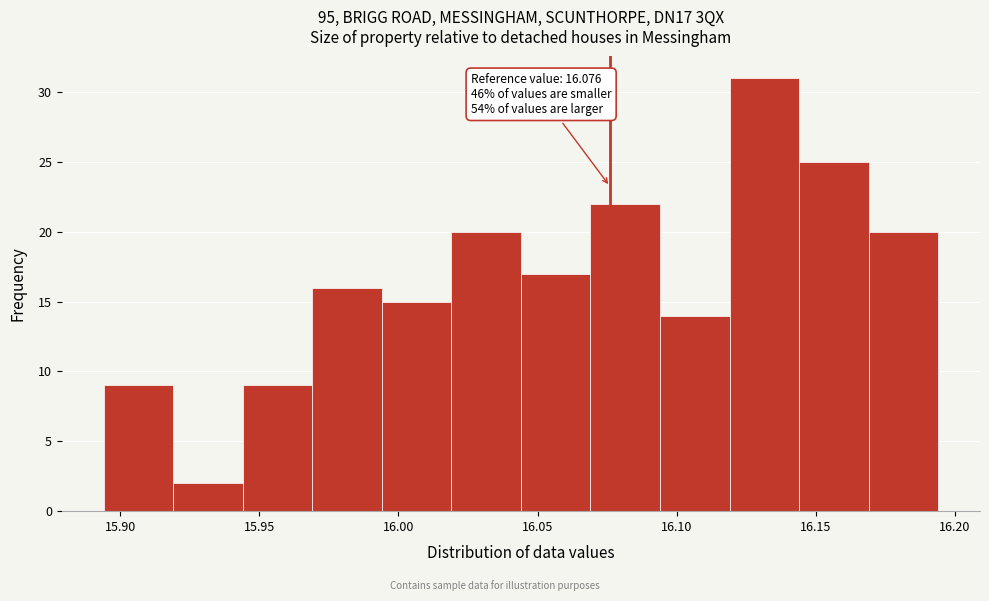

Which range on the x-axis has the tallest bar?

16.119 to 16.144